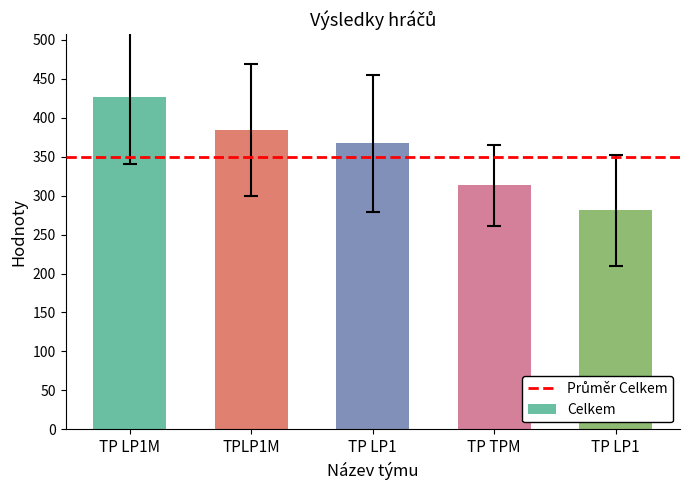

What is the maximum value shown in the chart?

427